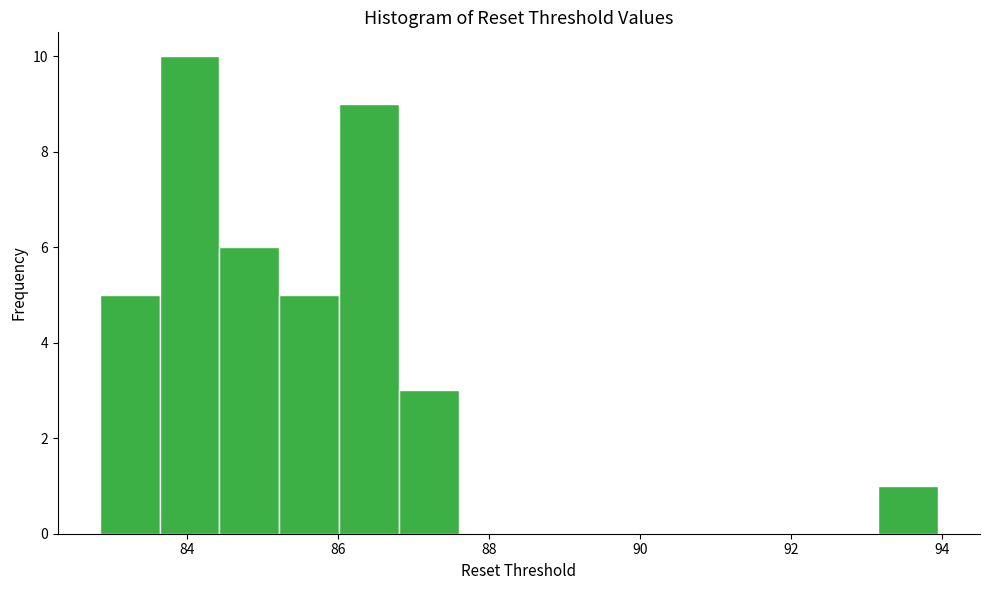

Around what value on the x-axis is the tallest bar? Give the approximate position of its centre, as read against the axis.

84.0